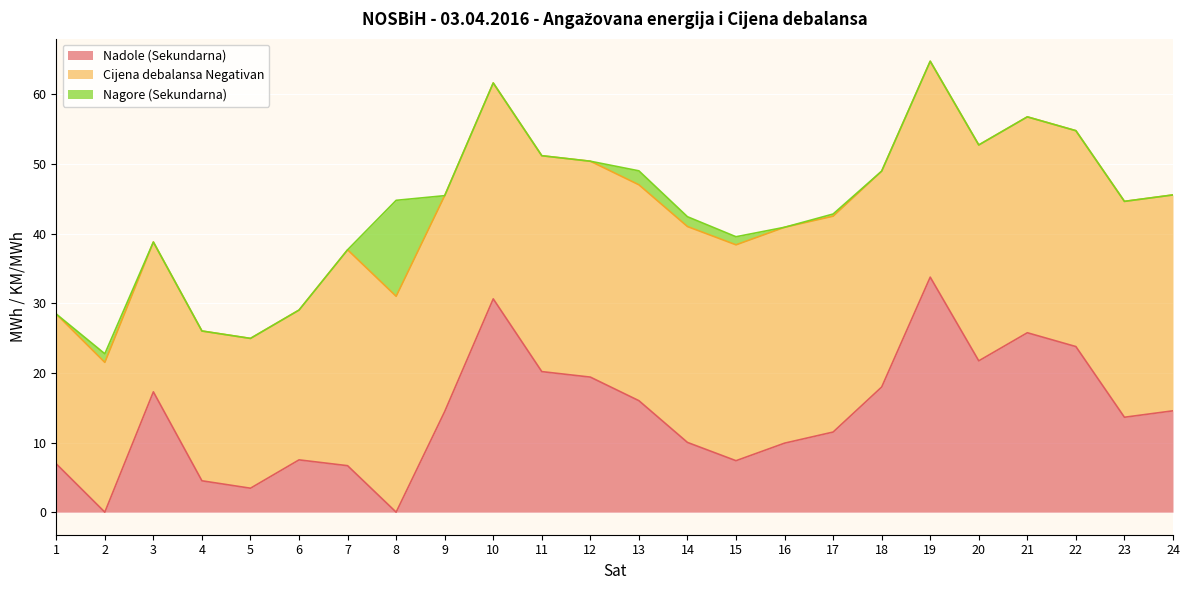

How many values in Nagore (Sekundarna) are above zero?

6